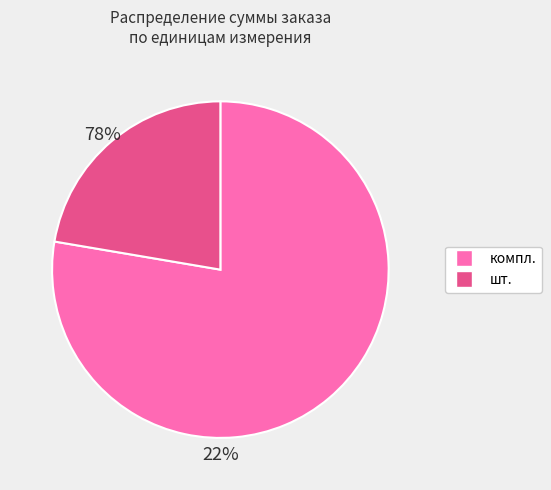

Rank the categories by value from highest to lowest.

компл., шт.